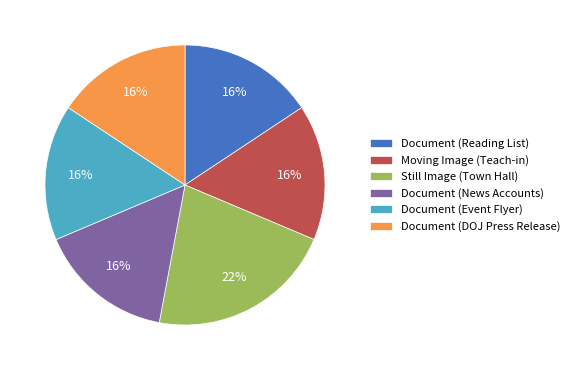

How many segments does this pie chart have?

6